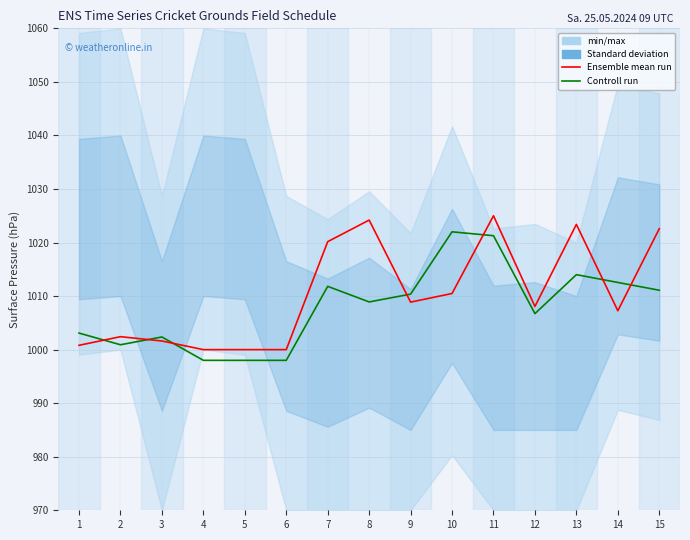

How many times do Controll run and Ensemble mean run cross each other?

7